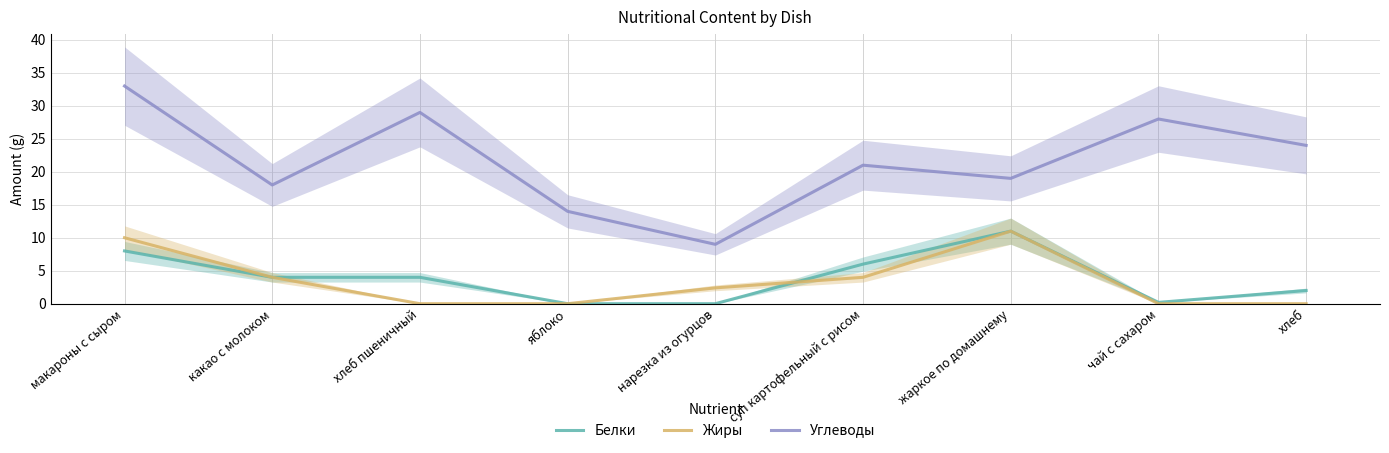

How many lines are shown in the chart?

3